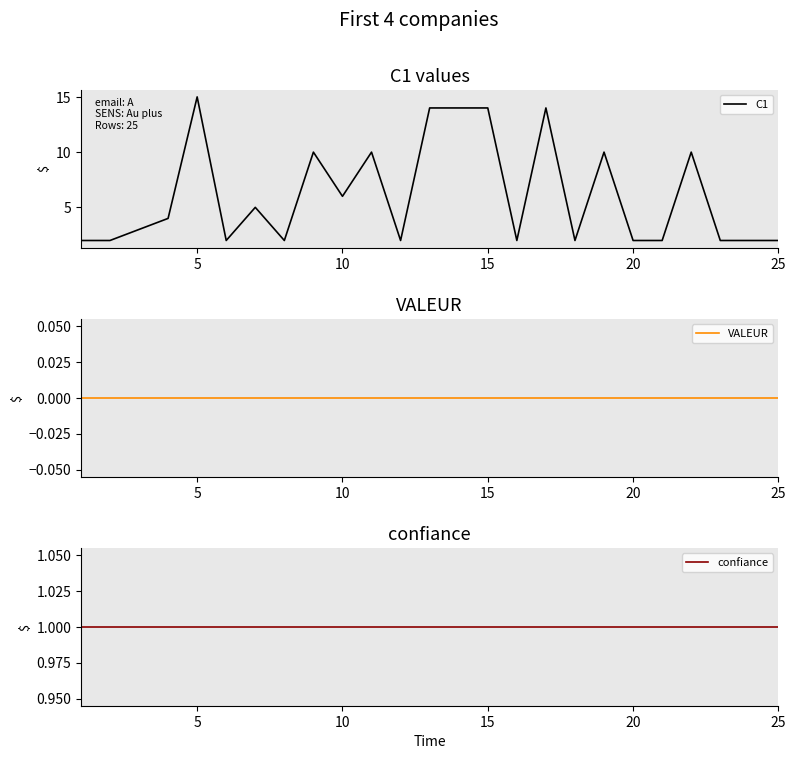

Reading left to right, list all the values displayed in this chart.

C1: 2	2	3	4	15	2	5	2	10	6	10	2	14	14	14	2	14	2	10	2	2	10	2	2	2
VALEUR: 0	0	0	0	0	0	0	0	0	0	0	0	0	0	0	0	0	0	0	0	0	0	0	0	0
confiance: 1	1	1	1	1	1	1	1	1	1	1	1	1	1	1	1	1	1	1	1	1	1	1	1	1